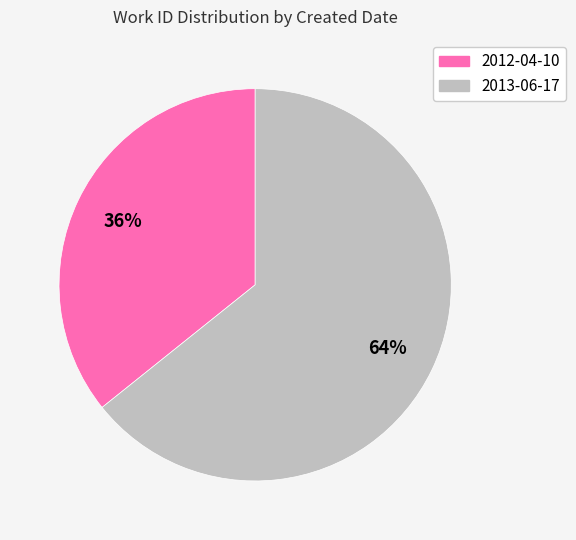

How many segments does this pie chart have?

2